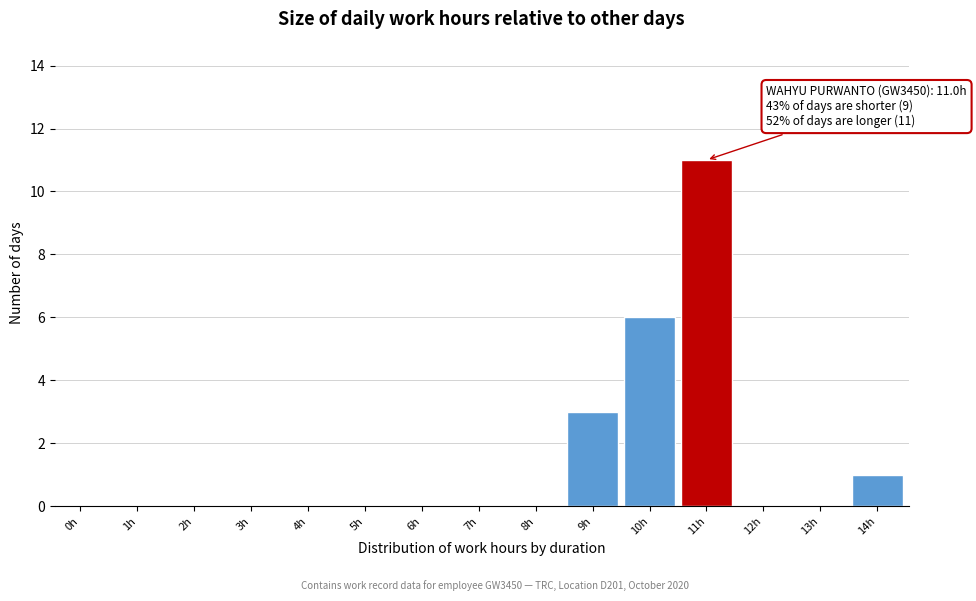

Reading left to right, what are all the values shown in this chart?

0h=0	1h=0	2h=0	3h=0	4h=0	5h=0	6h=0	7h=0	8h=0	9h=3	10h=6	11h=11	12h=0	13h=0	14h=1